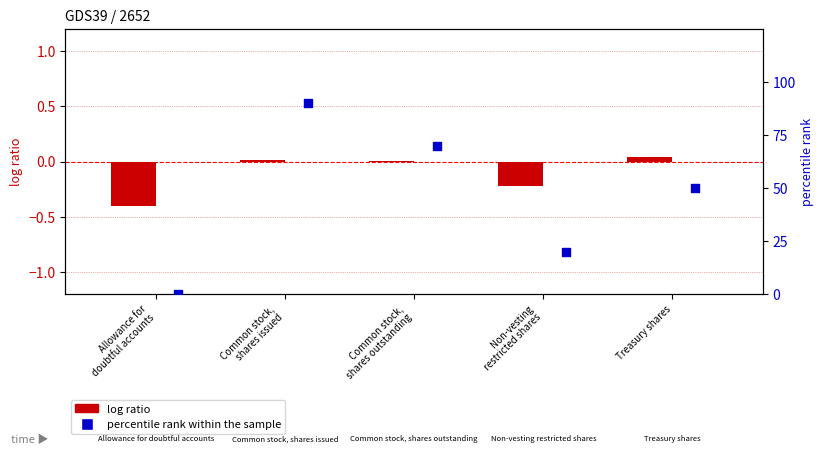

At which category is the sum across all series the highest?

Common stock,
shares issued